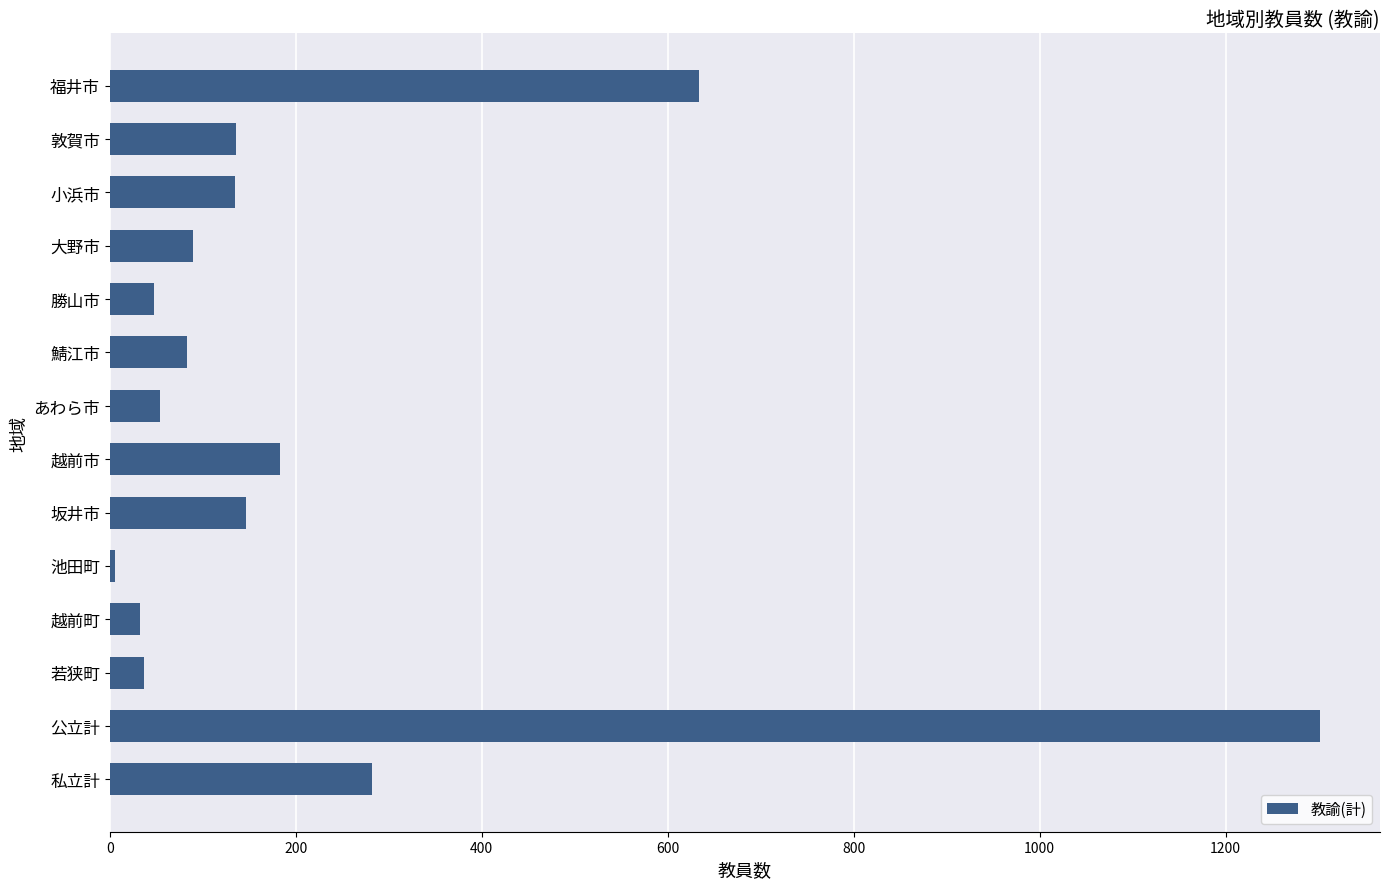

Which label corresponds to the smallest value in the chart?

池田町